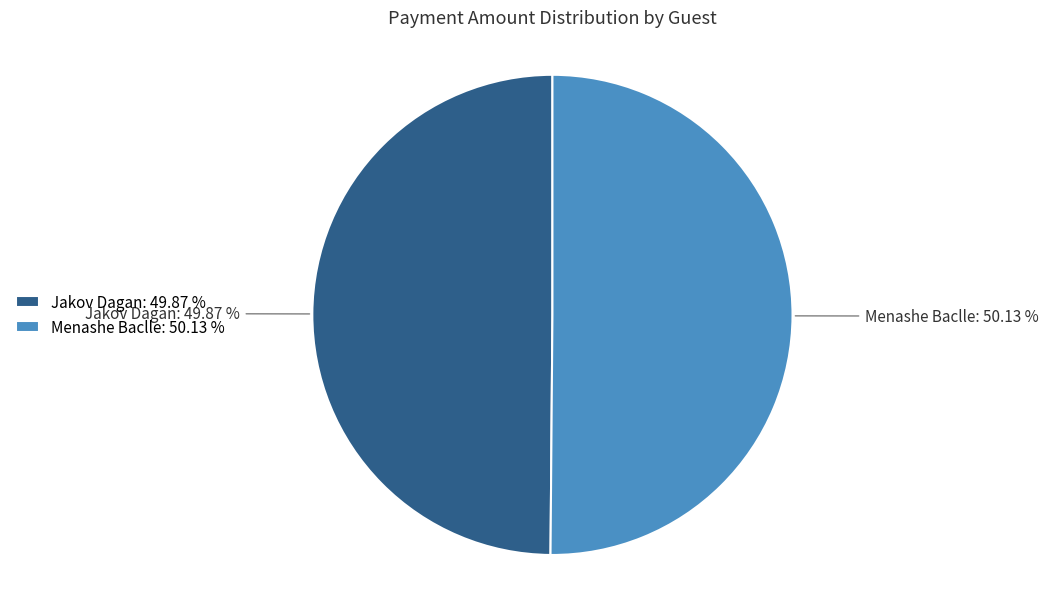

How many segments does this pie chart have?

2